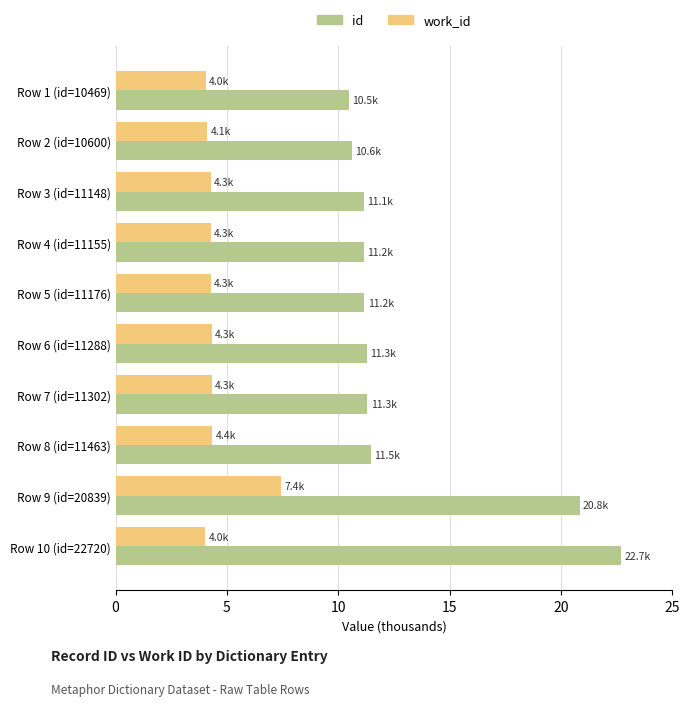

What is the spread (max minus min) of values at Row 8 (id=11463)?

7.1